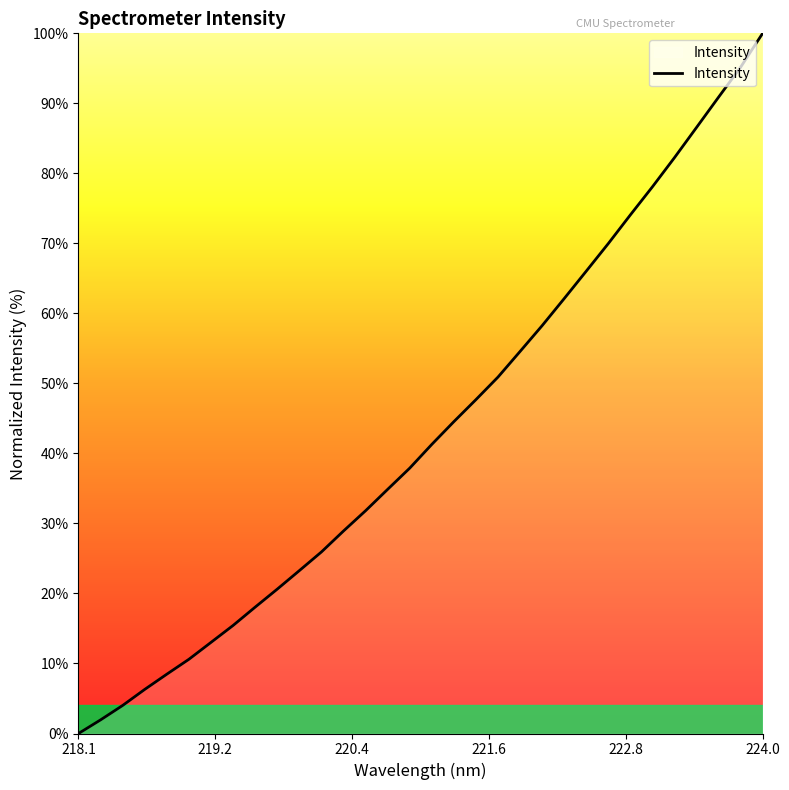

What is the greatest value displayed?

100.0